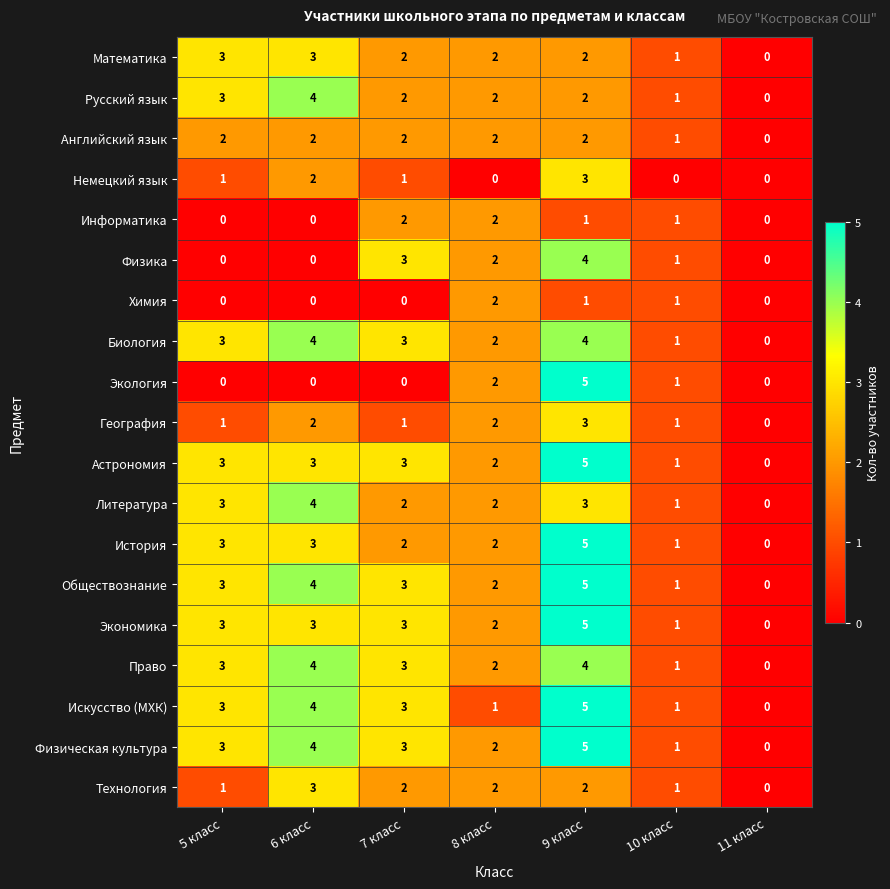

What is the highest value of the Астрономия series?

5